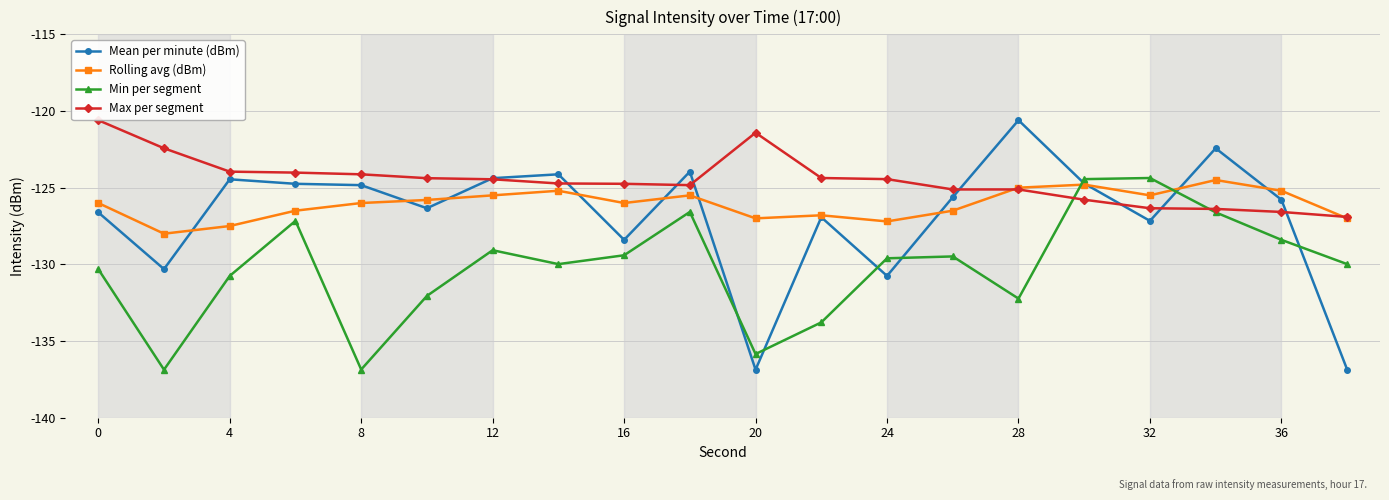

Which series has the widest spread of values?

Mean per minute (dBm)